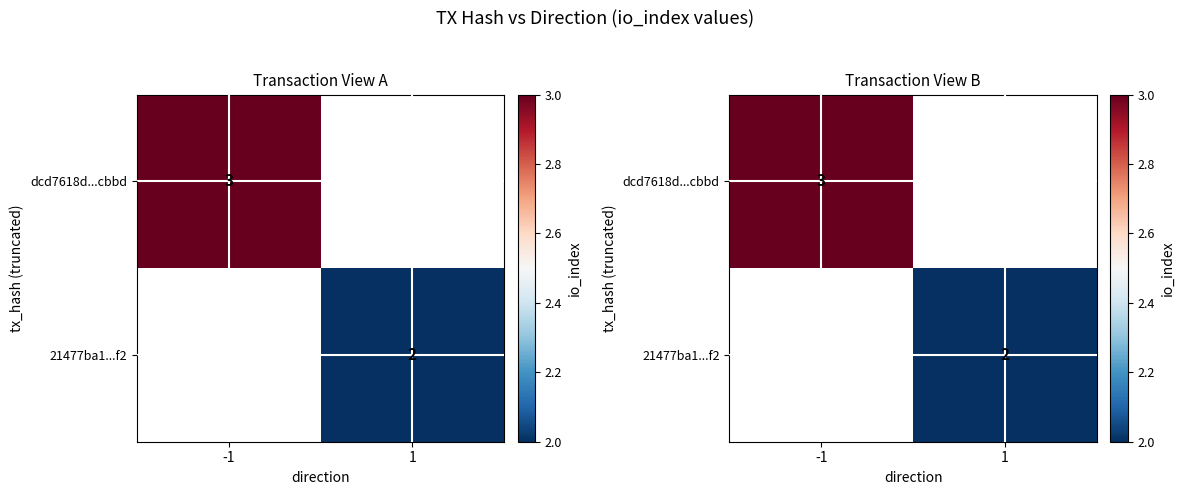

The value of dcd7618d...cbbd at -1 is 4.4. True or false?

False